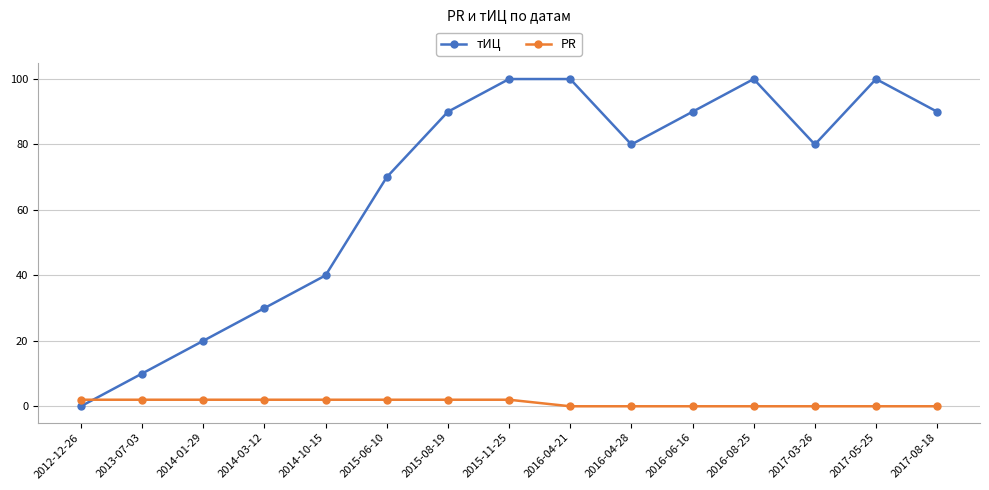

The тИЦ series shows 80 at 2016-04-28. True or false?

True